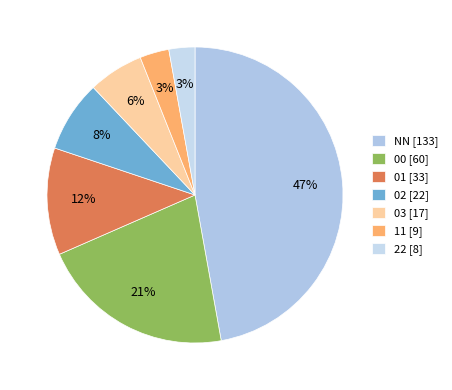

To the nearest percent, what percentage of the pie is 00?

21%